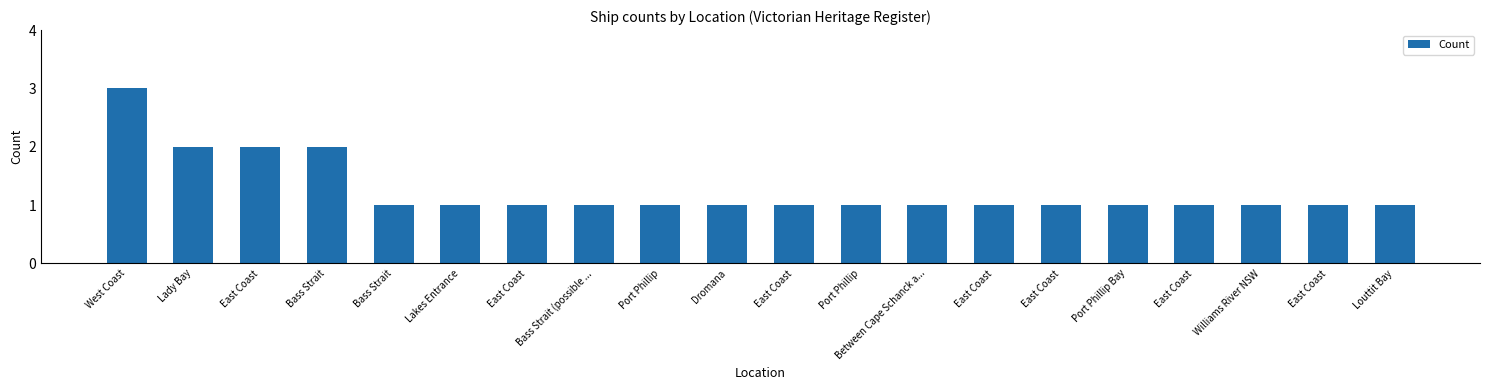

At which category does the chart reach its peak across all series?

West Coast